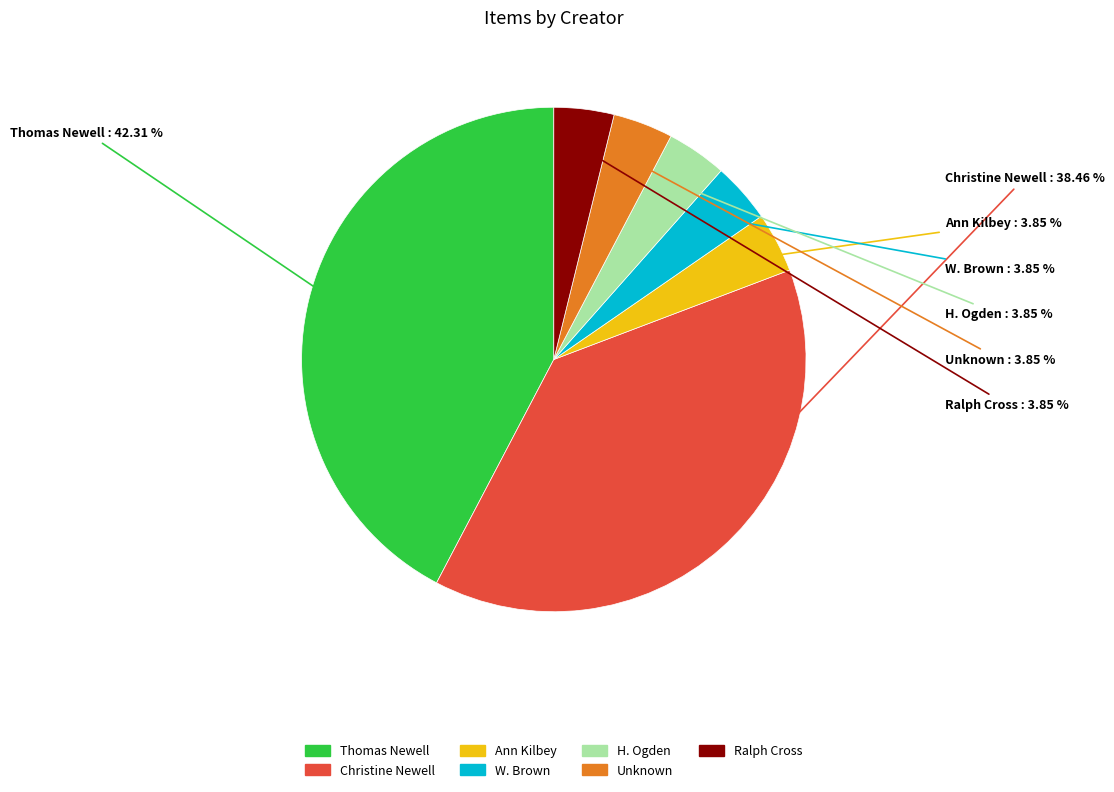

Do Thomas Newell and Unknown together represent more than half of the pie?

No